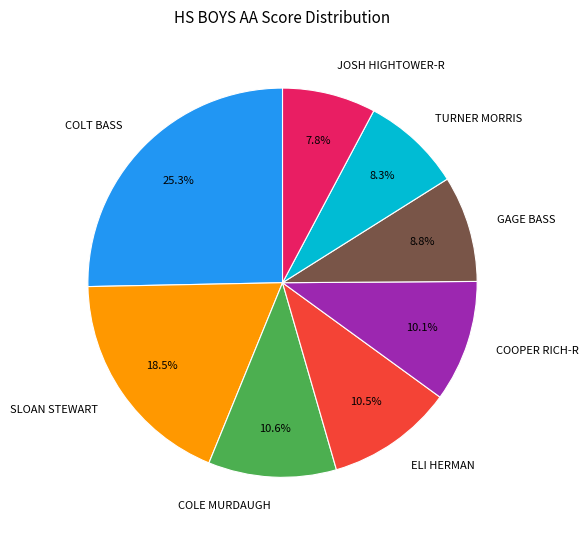

Is the sum of GAGE BASS and COLE MURDAUGH greater than half?

No